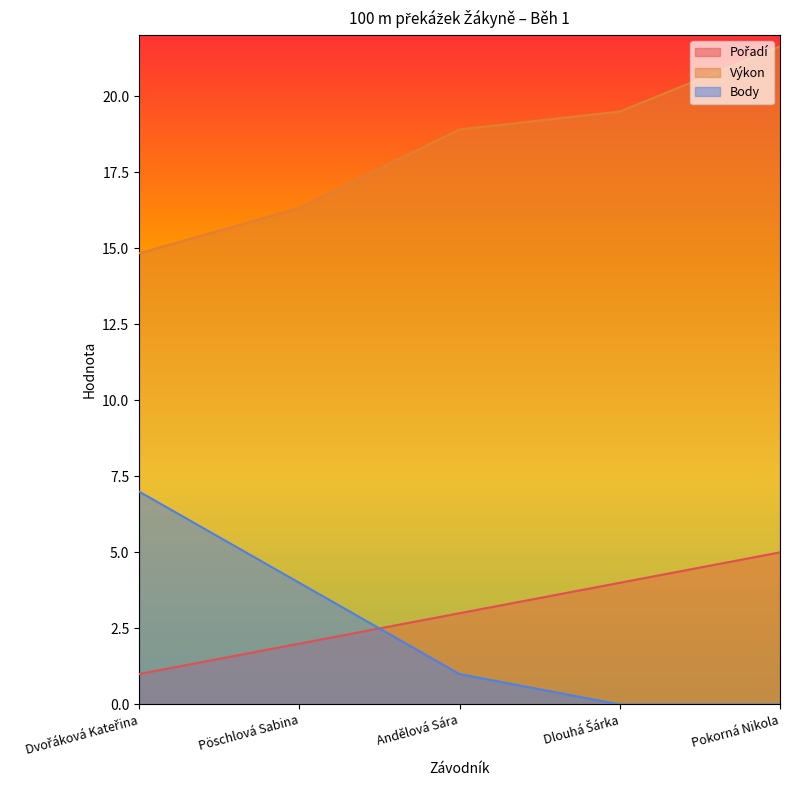

What is the sum of the Body values at Dlouhá Šárka and Pöschlová Sabina?

4.0